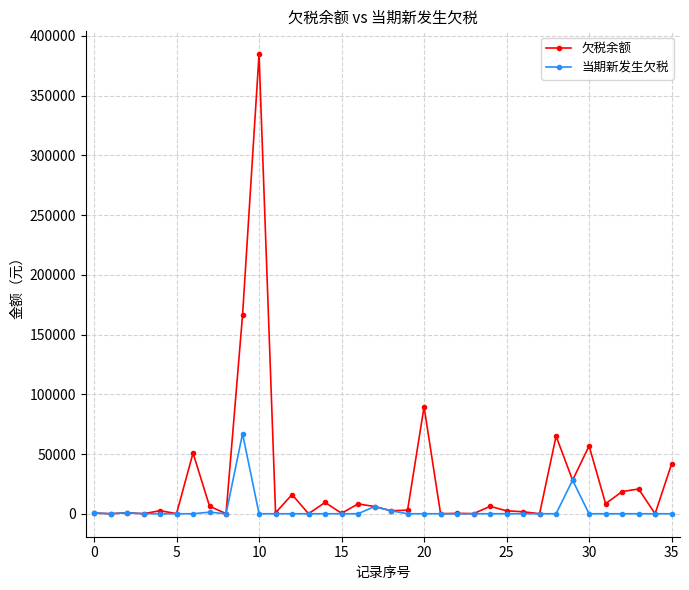

Rank the series by their average value, from lowest to highest.

当期新发生欠税, 欠税余额